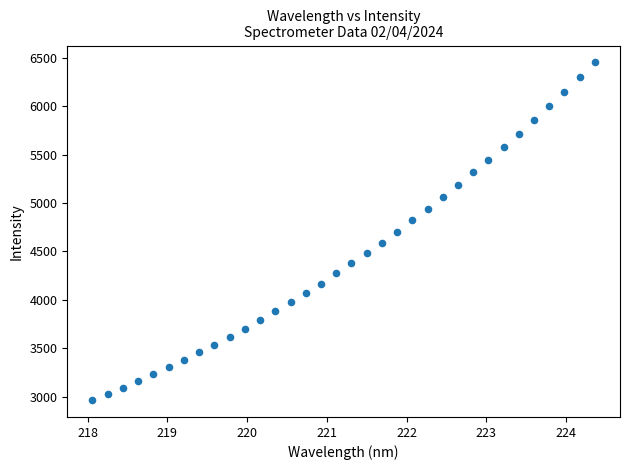

What is the range of X values (max minus min)?

6.3